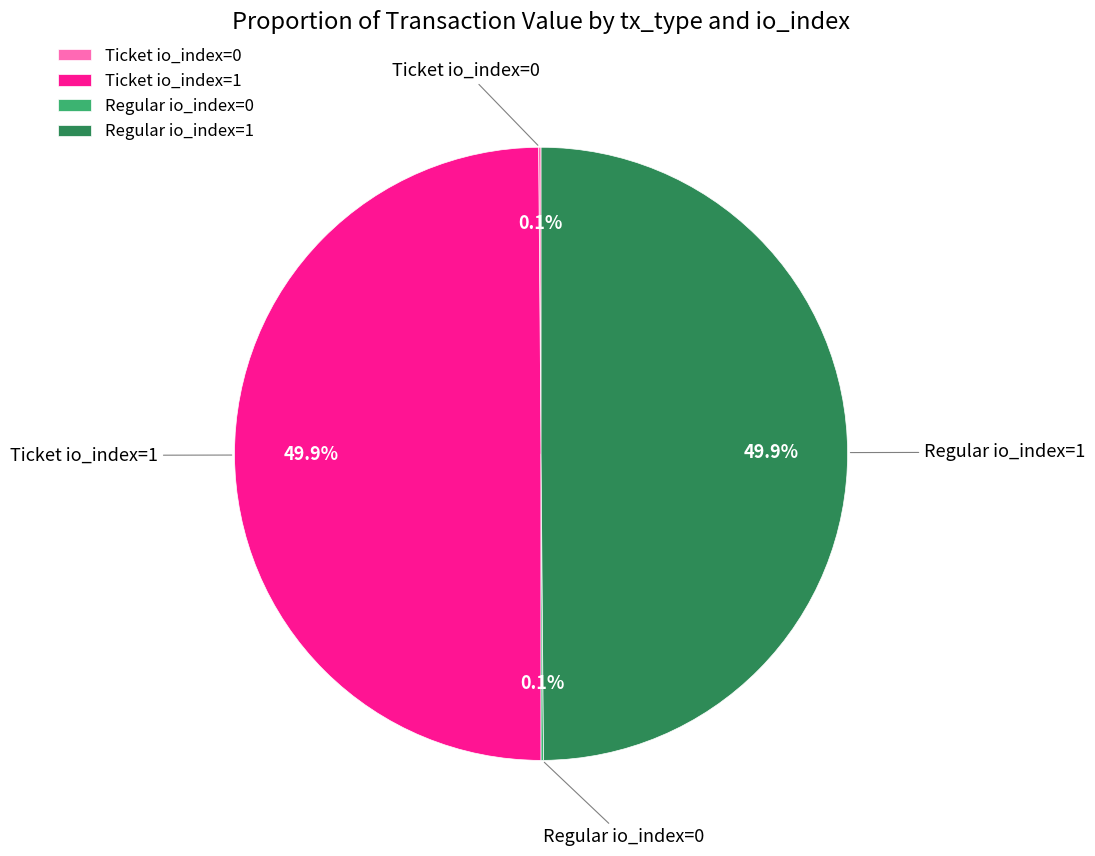

To the nearest percent, what is the difference between the largest and smallest slice percentages?

50%